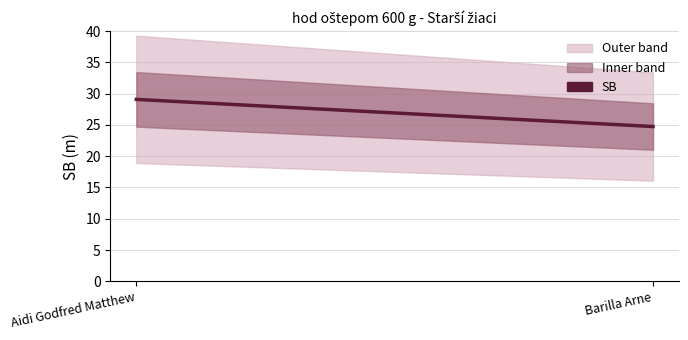

Reading right to left, list all the values displayed in this chart.

24.7	29.1